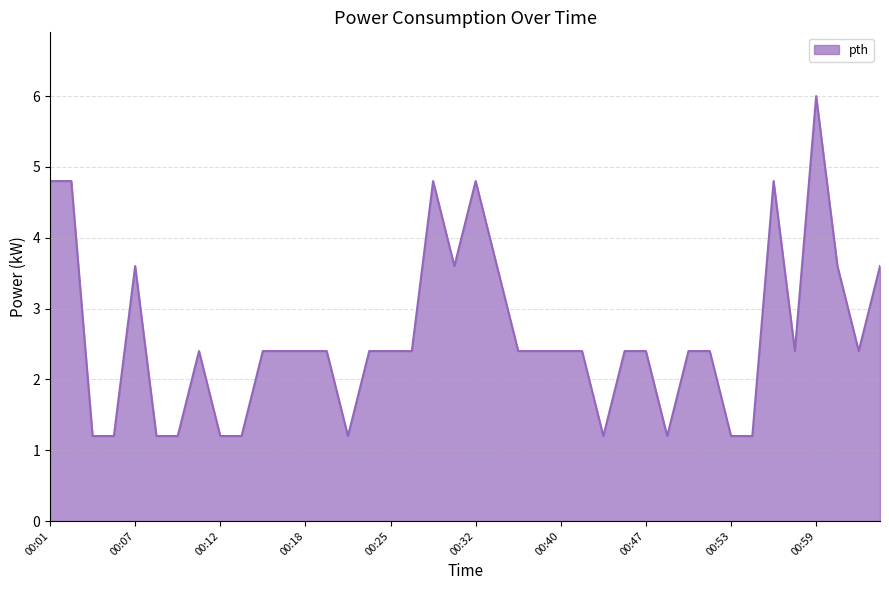

What is the difference between the second highest and second lowest values?

3.6